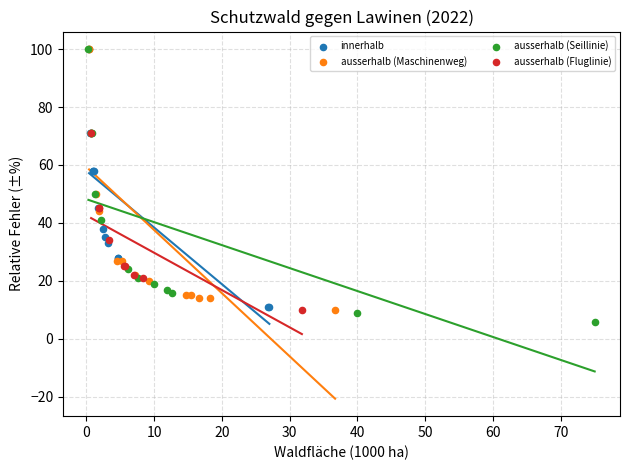

Which series reaches the minimum Y coordinate?

ausserhalb (Seillinie)